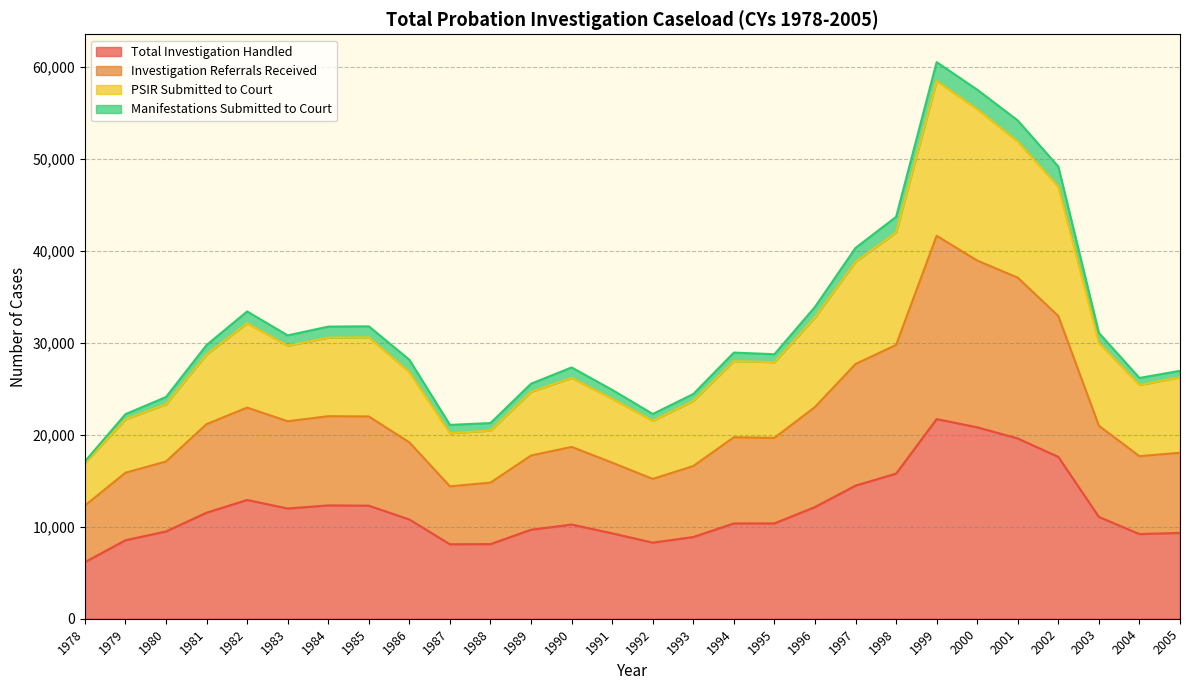

Which category has the lowest value in the Total Investigation Handled series?

1978